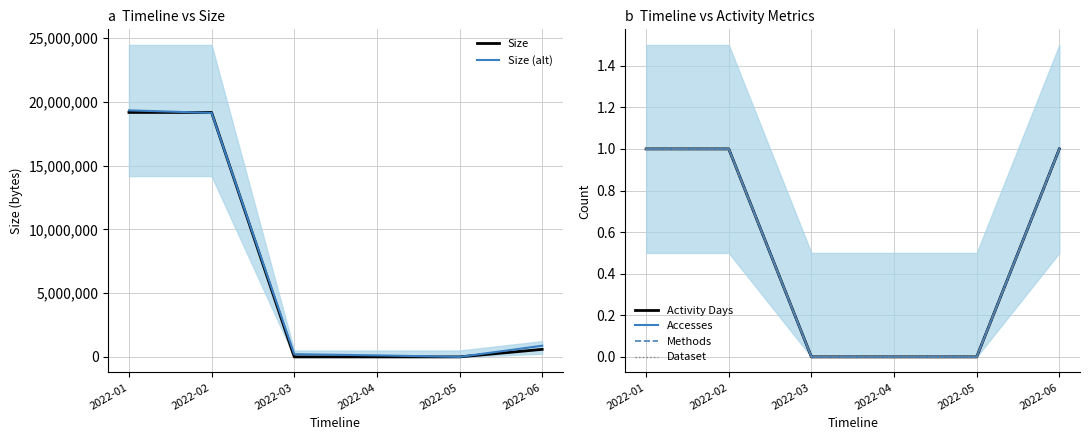

The value of Accesses at 2022-03 is 0.0. True or false?

True